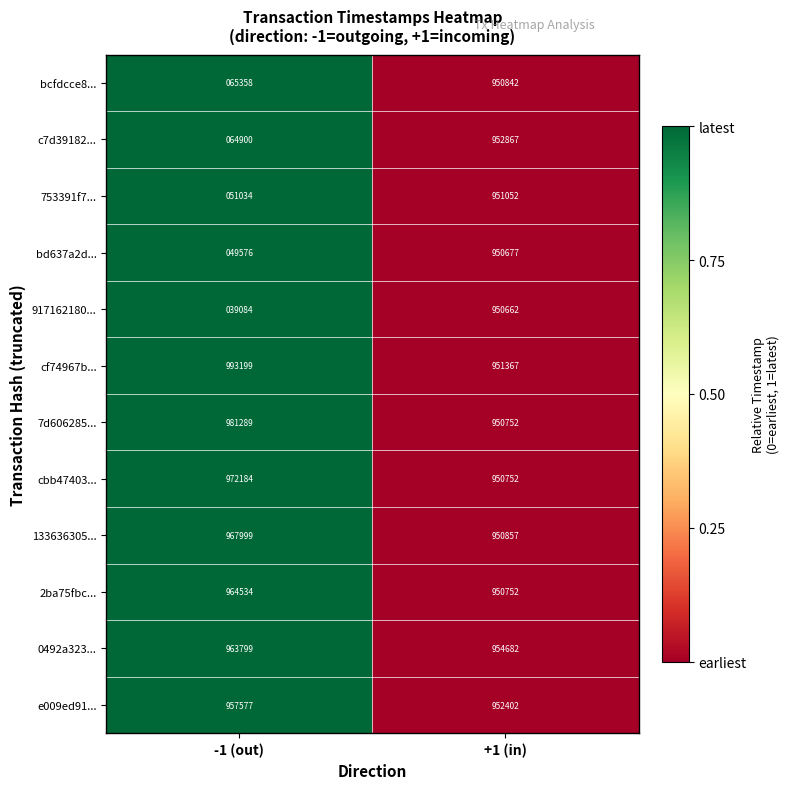

What is the spread (max minus min) of values at +1 (in)?

4020